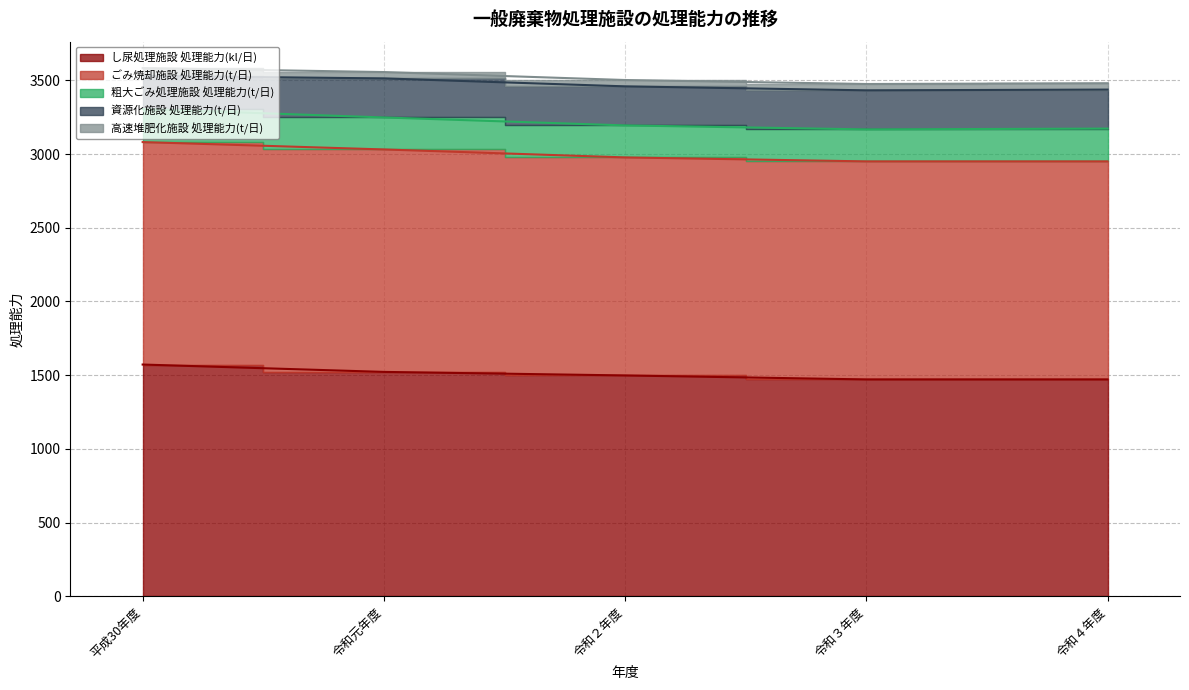

What is the lowest value of the 高速堆肥化施設 処理能力(t/日) series?

43.0